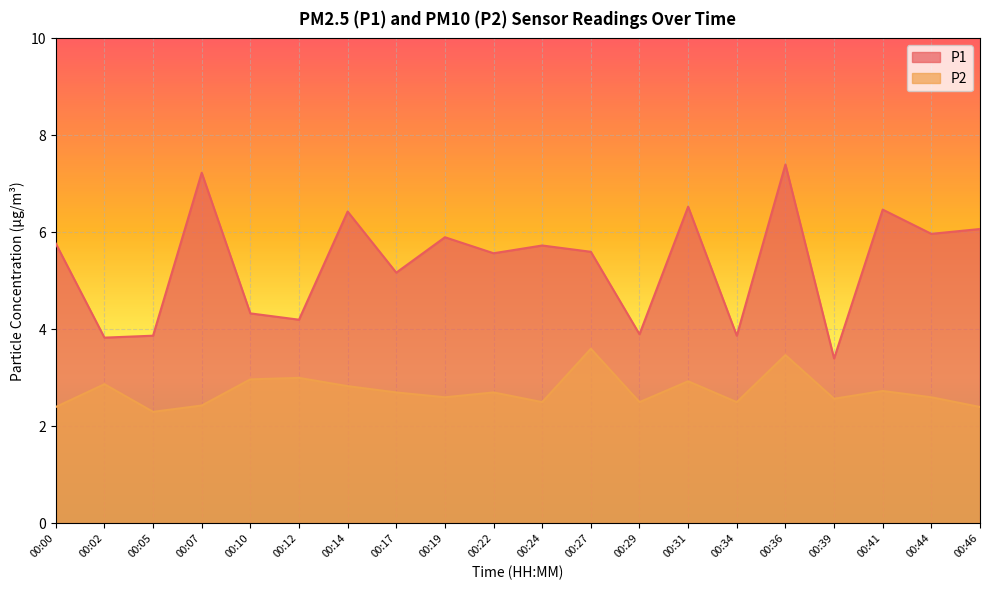

Reading left to right, what are all the values shown in this chart?

P1: 00:00=5.8	00:02=3.8	00:05=3.9	00:07=7.2	00:10=4.3	00:12=4.2	00:14=6.4	00:17=5.2	00:19=5.9	00:22=5.6	00:24=5.7	00:27=5.6	00:29=3.9	00:31=6.5	00:34=3.9	00:36=7.4	00:39=3.4	00:41=6.5	00:44=6.0	00:46=6.1
P2: 00:00=2.4	00:02=2.9	00:05=2.3	00:07=2.4	00:10=3.0	00:12=3.0	00:14=2.8	00:17=2.7	00:19=2.6	00:22=2.7	00:24=2.5	00:27=3.6	00:29=2.5	00:31=2.9	00:34=2.5	00:36=3.5	00:39=2.6	00:41=2.7	00:44=2.6	00:46=2.4